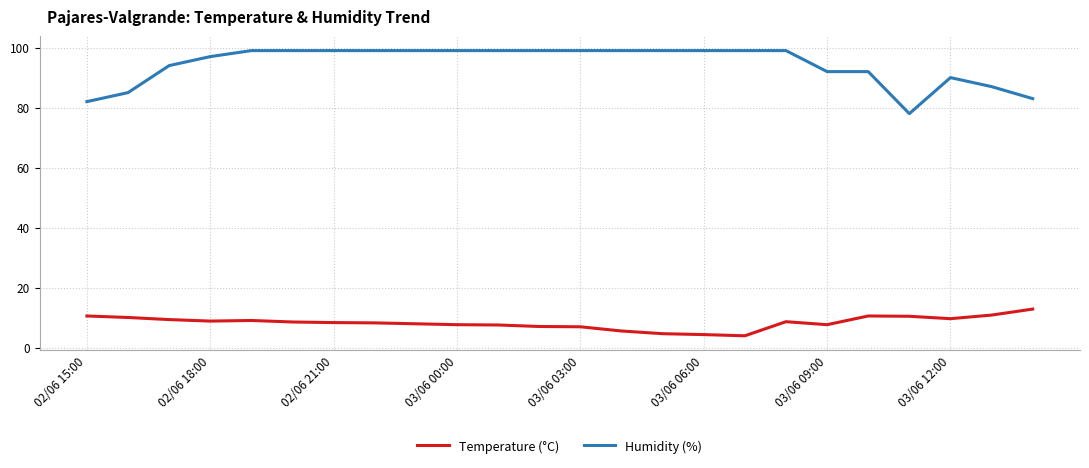

True or false: Humidity (%) and Temperature (°C) intersect in this chart.

False